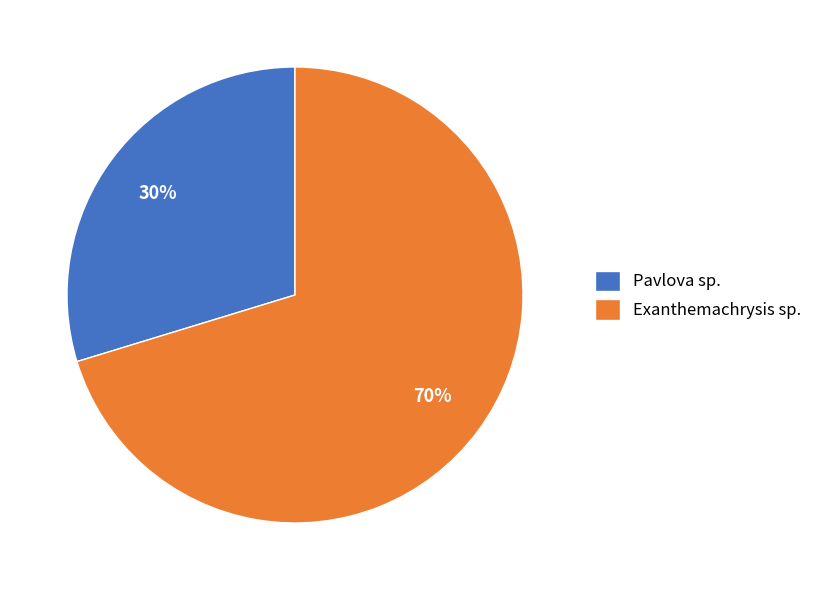

How many segments does this pie chart have?

2